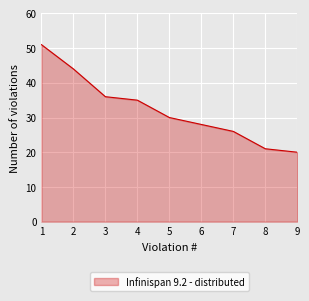

Is it true that the value at 3 is 20?

False